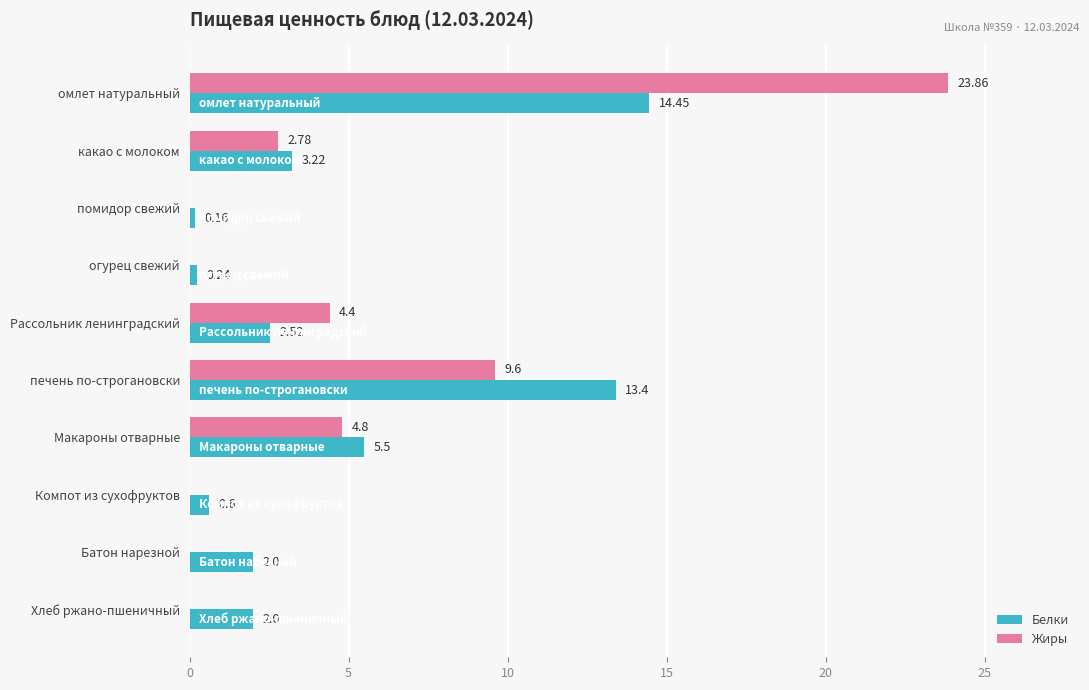

At which label is Жиры closest to 11?

печень по-строгановски